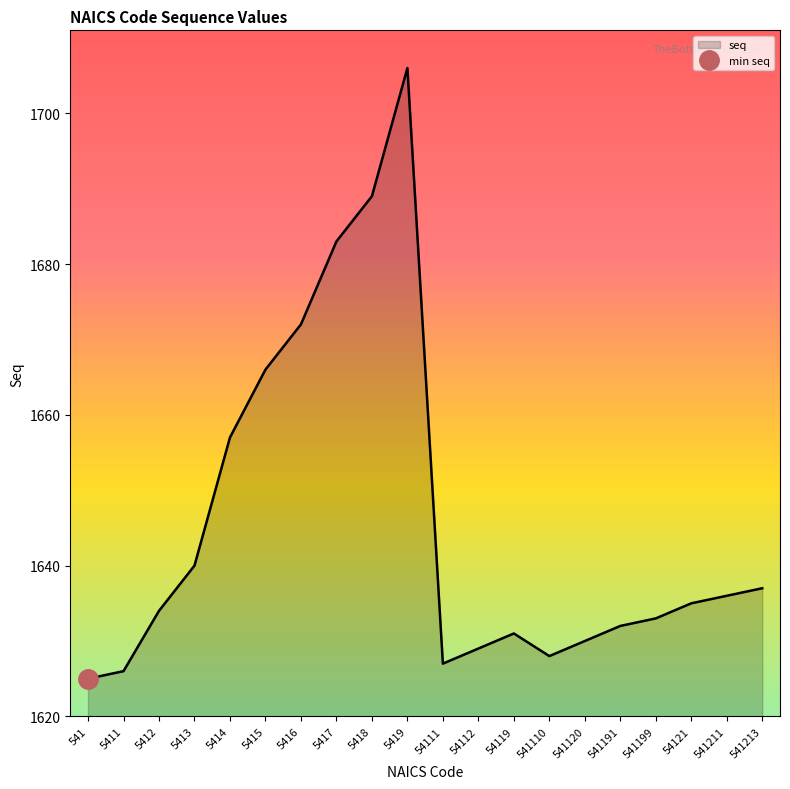

What is the sum of the values at 541191 and 54112?

3261